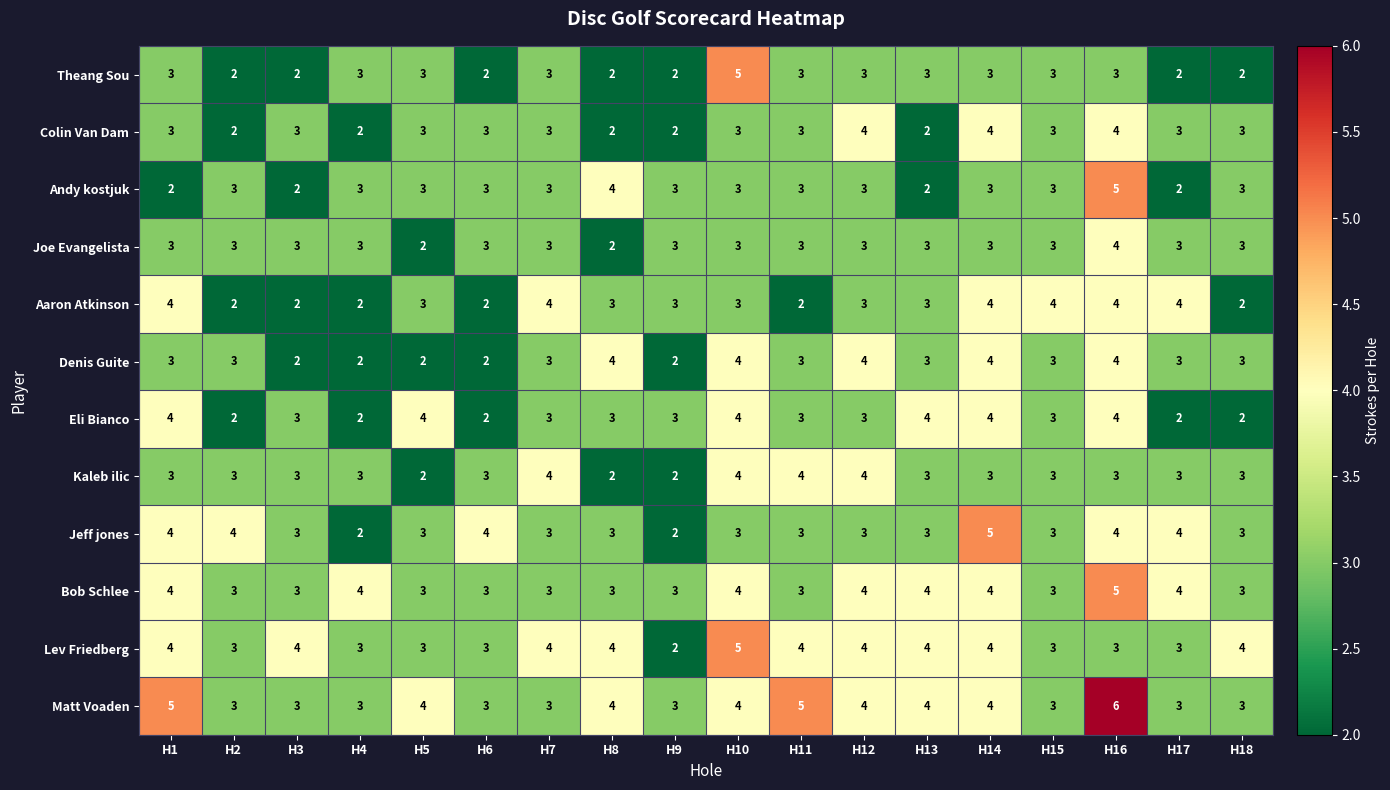

Where does the Jeff jones series first go above 3?

H1